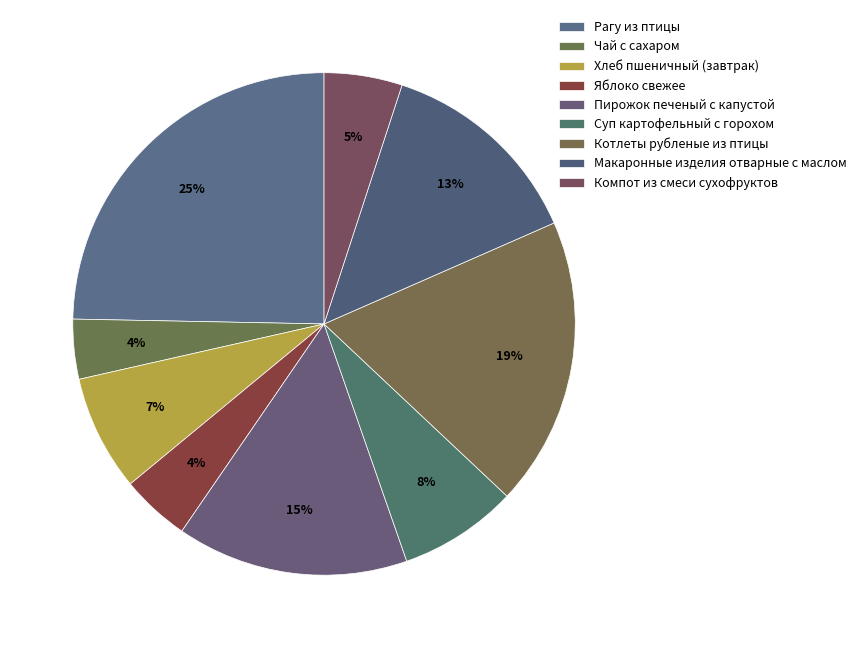

Is Суп картофельный с горохом the majority of the pie?

No